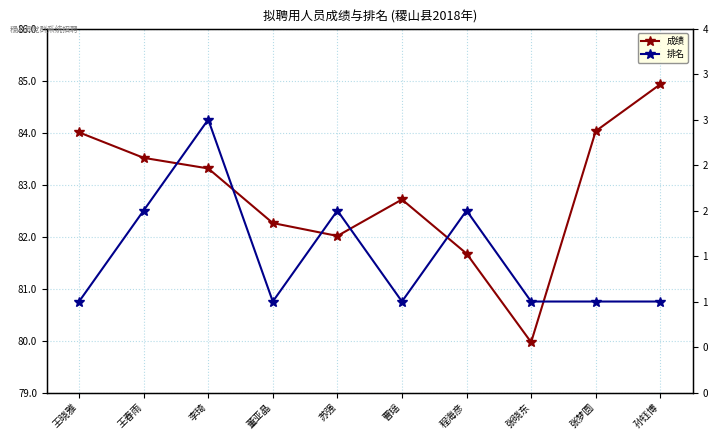

At which label is 成绩 closest to 82?

苏强